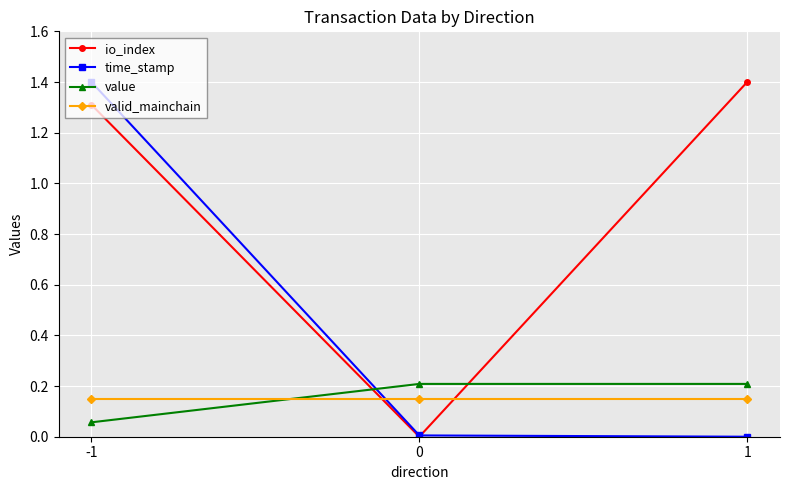

True or false: value has a value of 0.2 at 1.

True